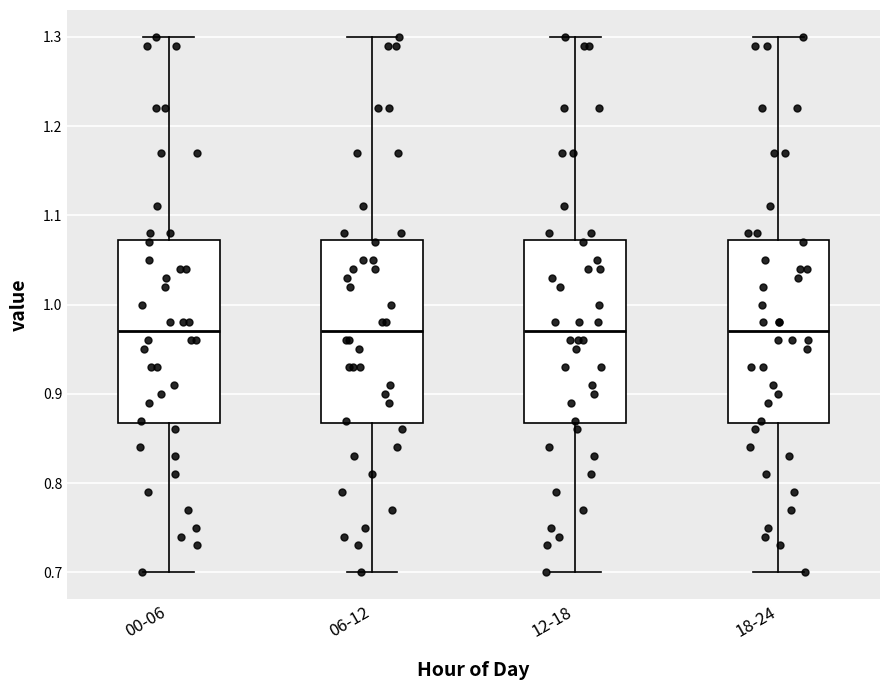

Reading left to right, transcribe this box plot: for each box, give where its median line is, the range the box spans, and where its two whiskers end, as read against the y-axis. The values are not printed on the chart, so give them approximately, as read against the axis.

00-06: median 0.97, box 0.87 to 1.07, whiskers 0.70 to 1.30
06-12: median 0.97, box 0.87 to 1.07, whiskers 0.70 to 1.30
12-18: median 0.97, box 0.87 to 1.07, whiskers 0.70 to 1.30
18-24: median 0.97, box 0.87 to 1.07, whiskers 0.70 to 1.30